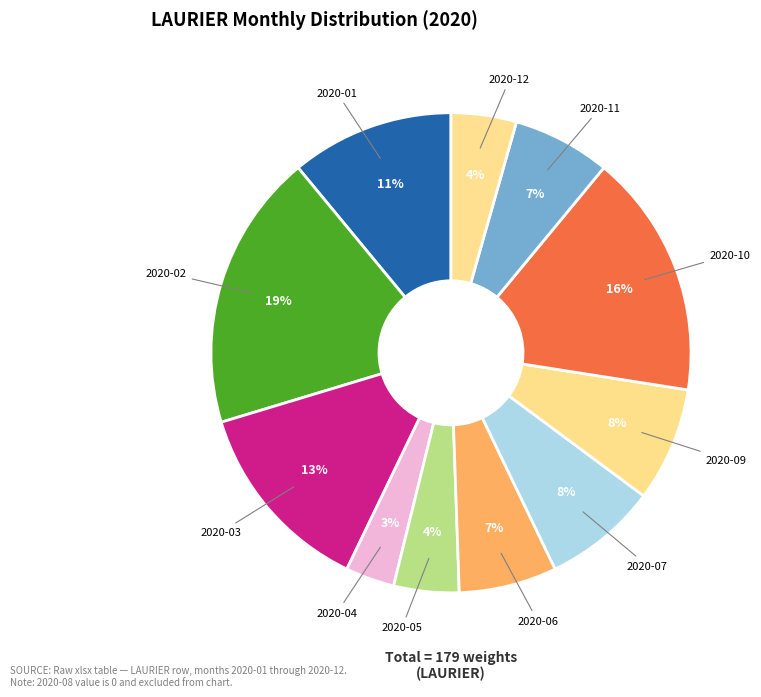

Count the number of slices in the pie.

11